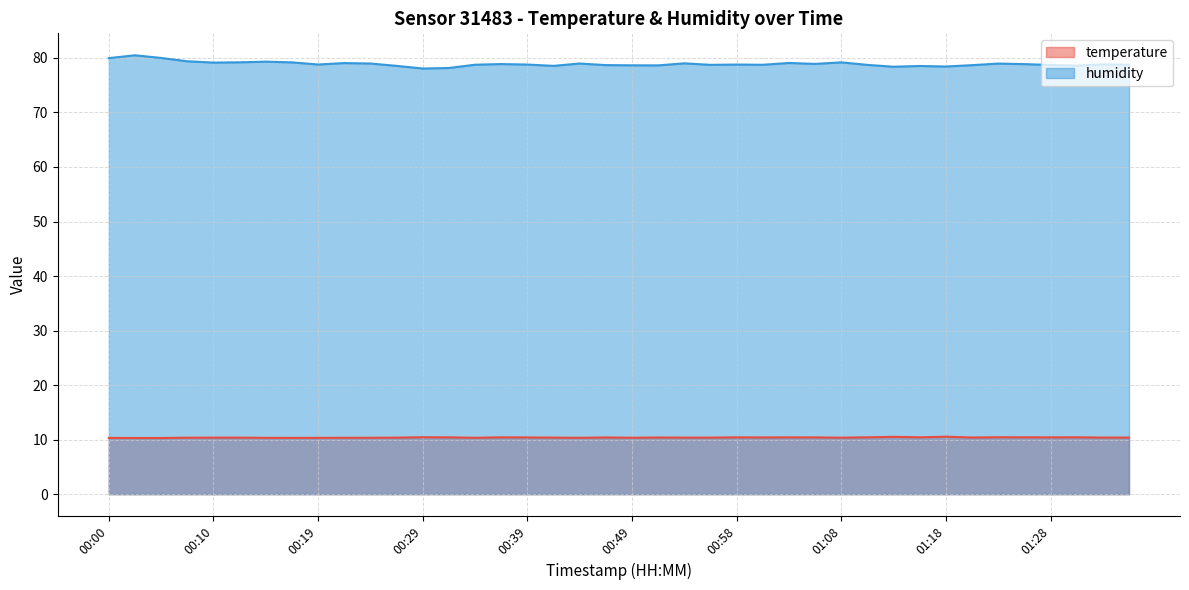

How many categories are shown in the chart?

40